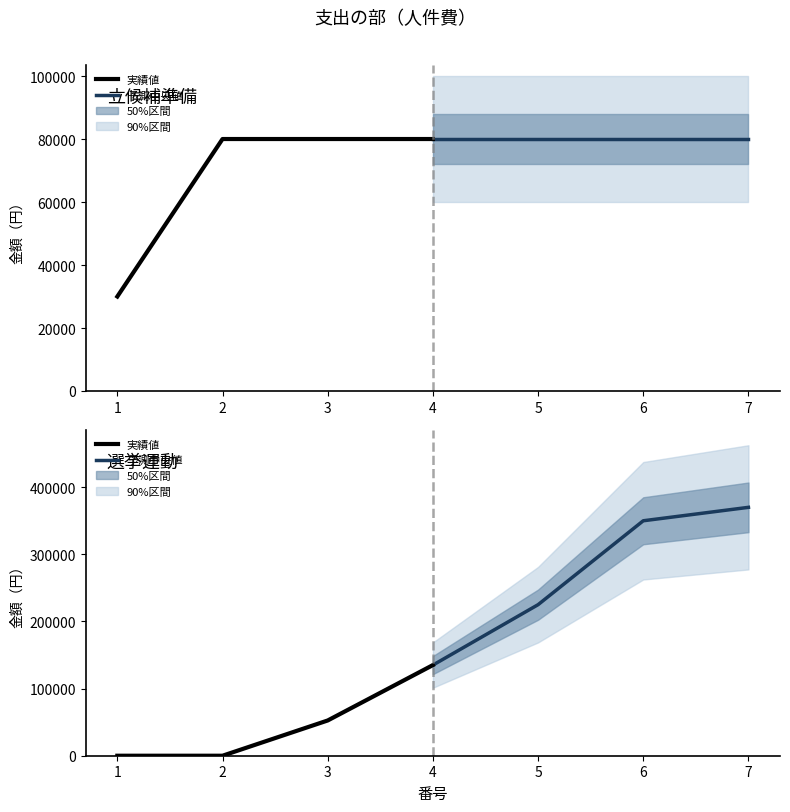

Which series changed the most between 2 and 4?

選挙運動（予測）